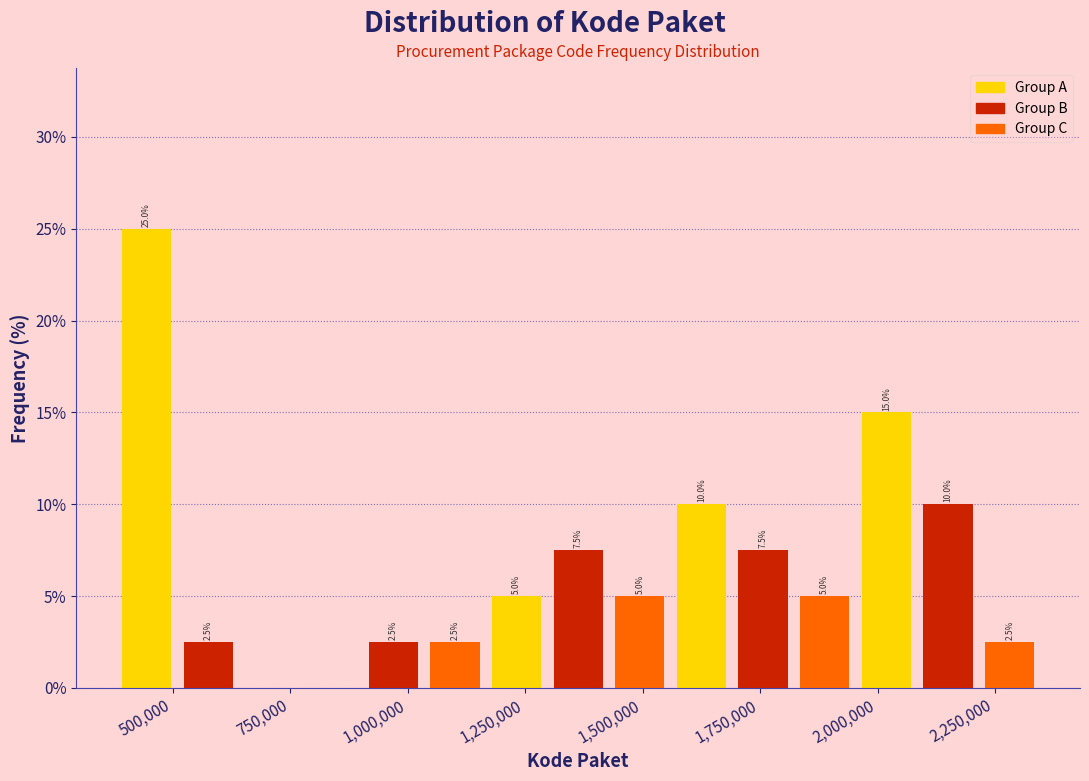

Around what value on the x-axis is the tallest bar? Give the approximate position of its centre, as read against the axis.

450000